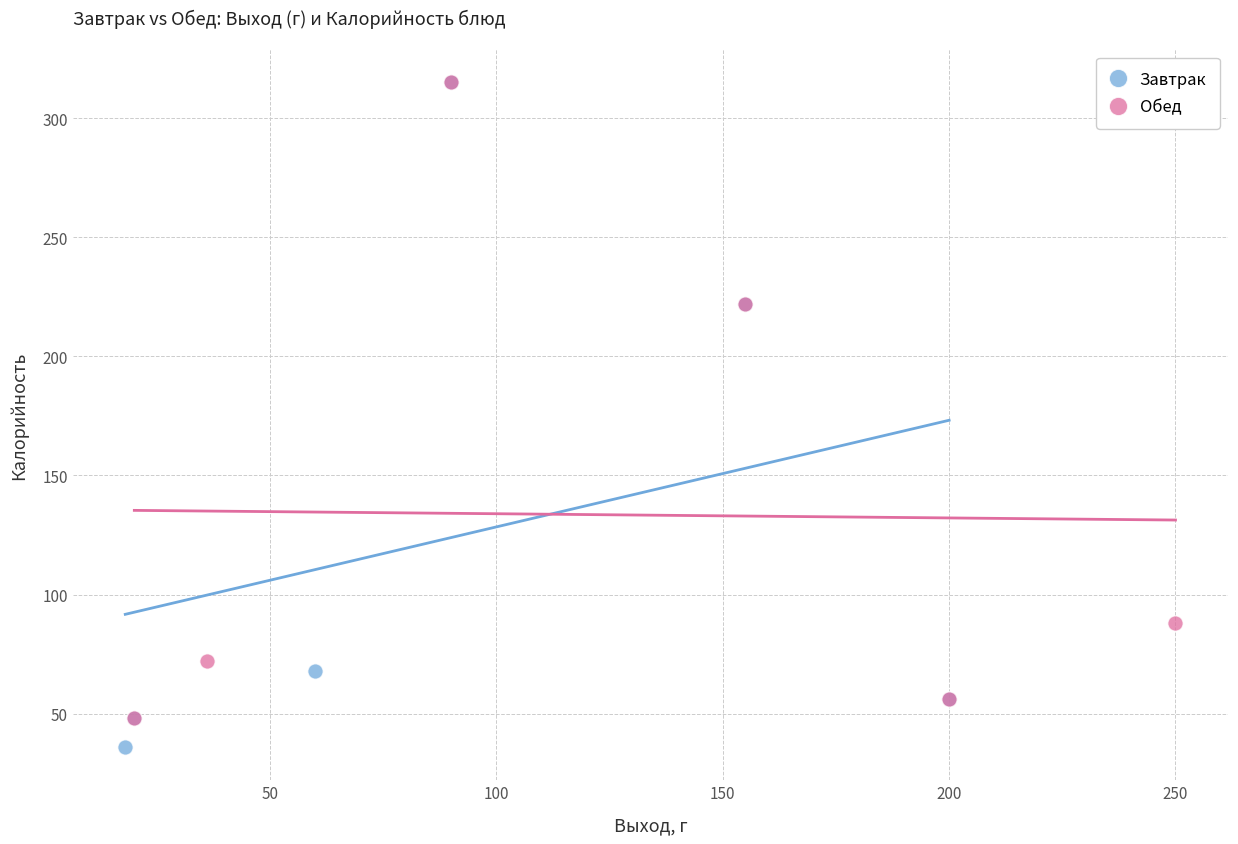

Which series has the widest spread of Y values?

Завтрак